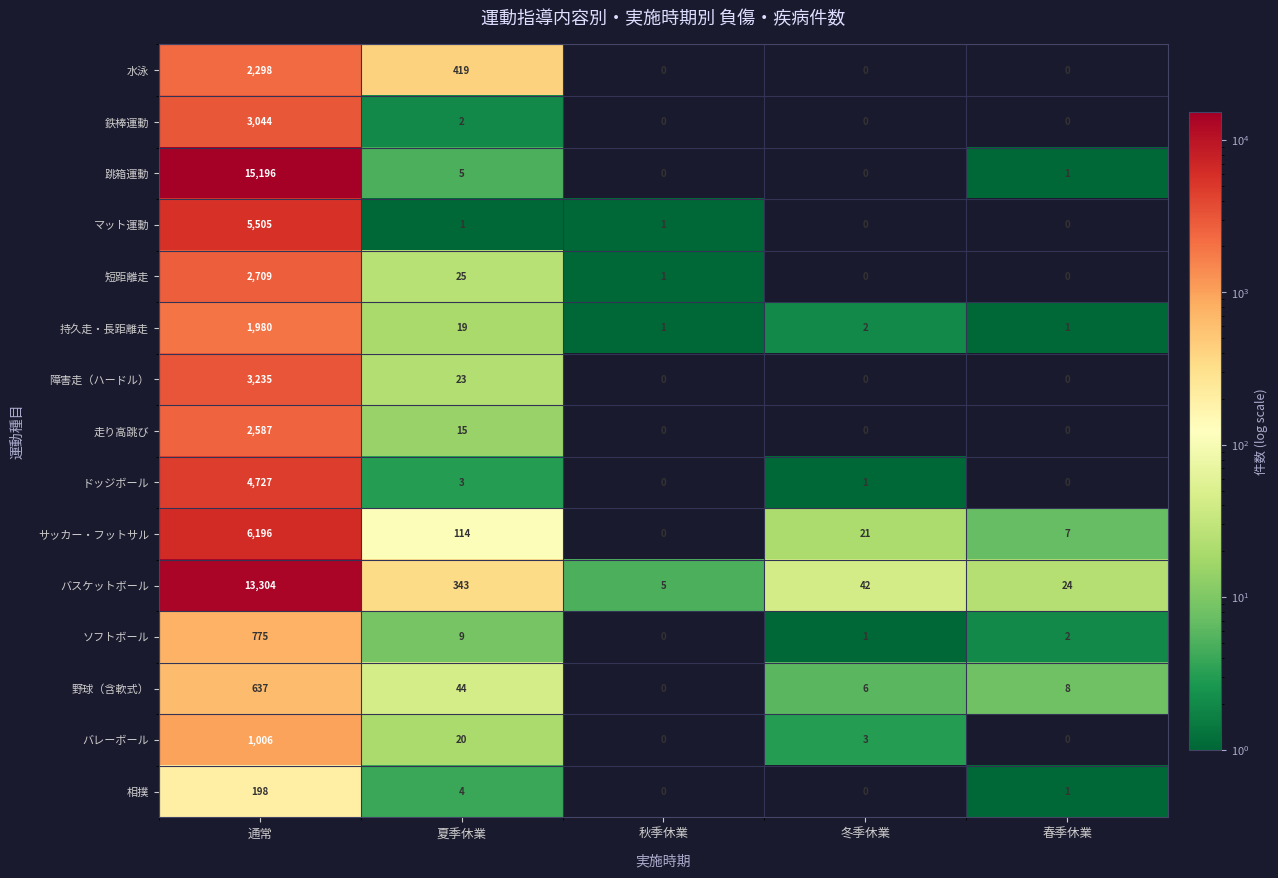

What is the sum of all バスケットボール values?

13718